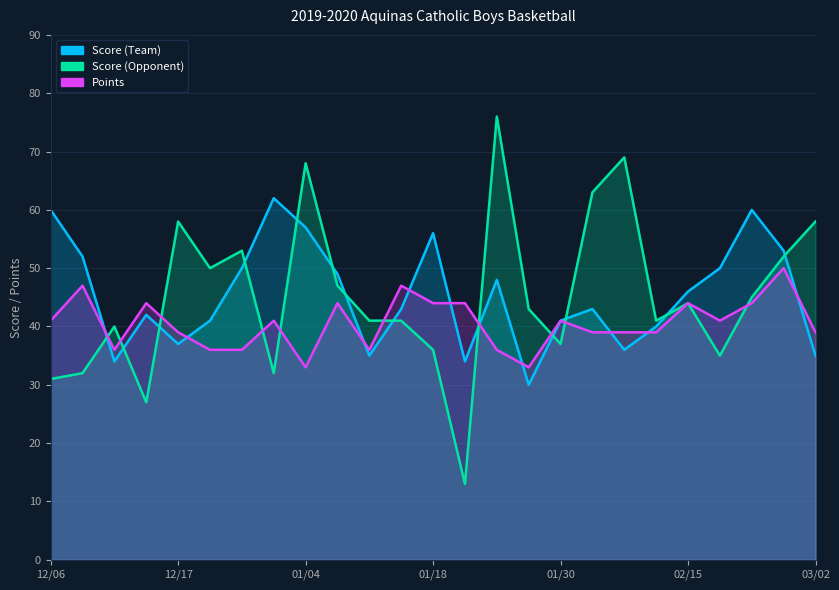

At which category is the sum across all series the highest?

01/25